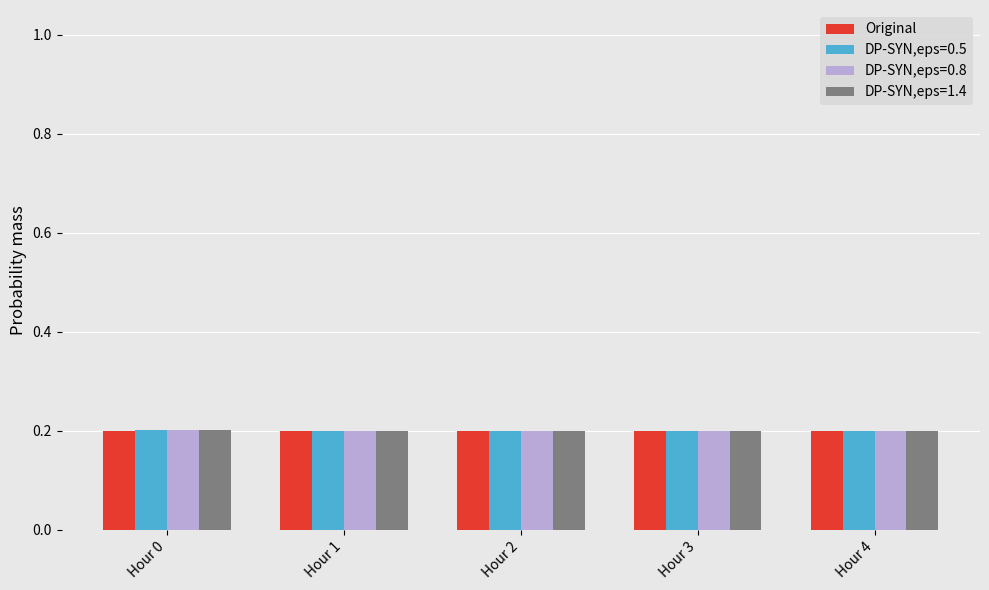

What is the sum of the DP-SYN,eps=0.8 values at Hour 1 and Hour 4?

0.4